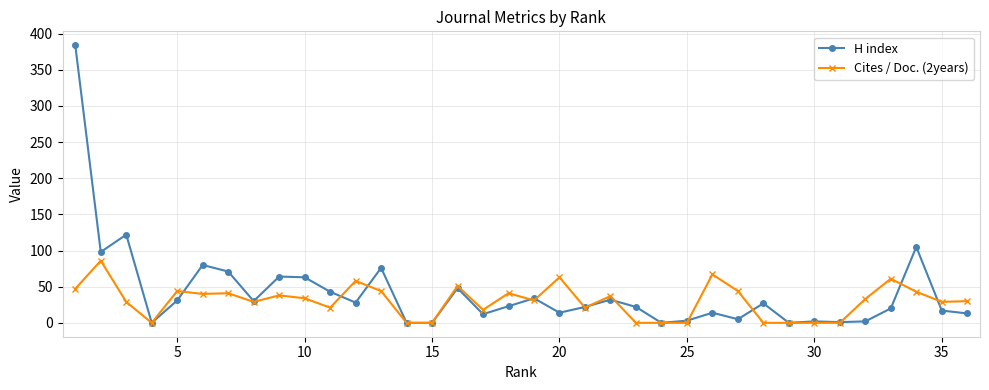

How many data points does each series have?

36